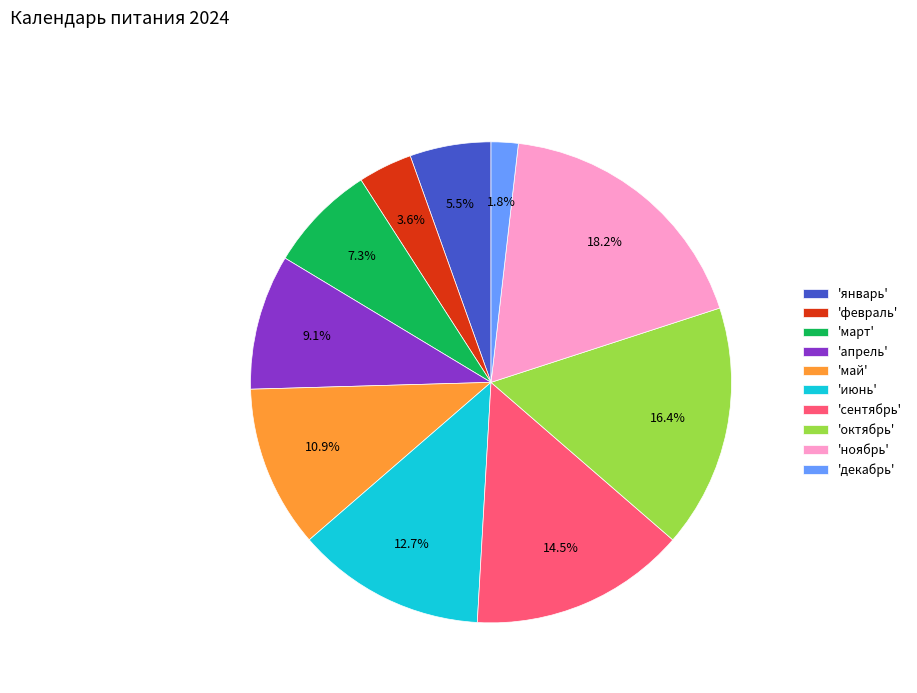

Rank the categories by value from lowest to highest.

'декабрь', 'февраль', 'январь', 'март', 'апрель', 'май', 'июнь', 'сентябрь', 'октябрь', 'ноябрь'